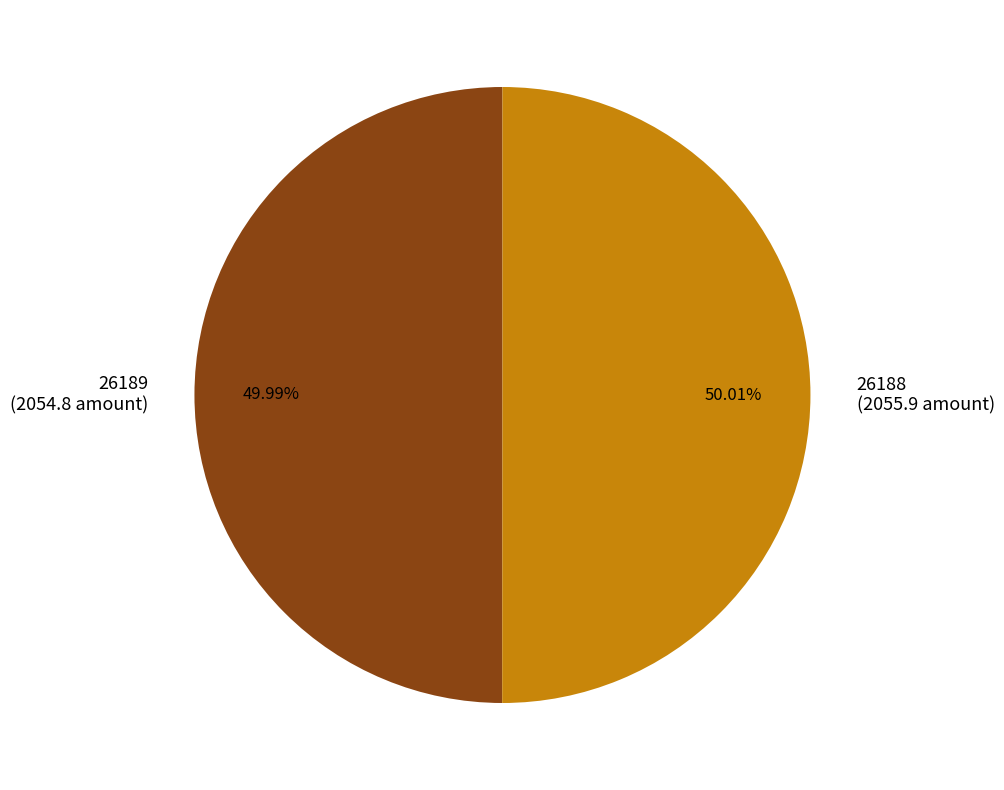

Combined, what portion of the pie is 26188 and 26189?

100.0%